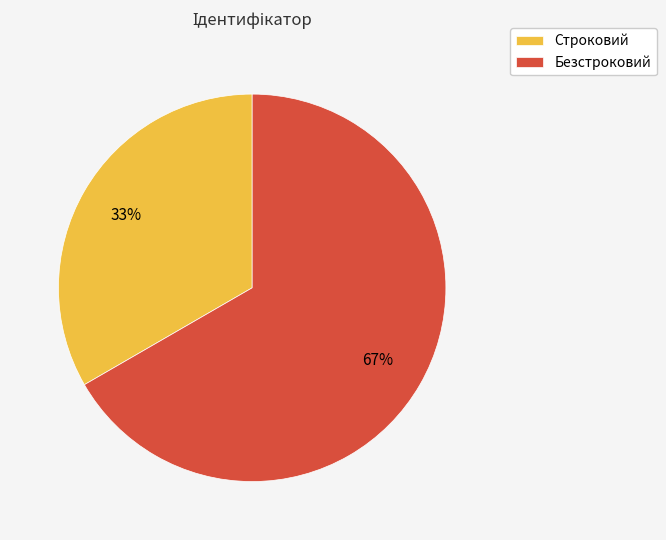

Is Безстроковий the majority of the pie?

Yes